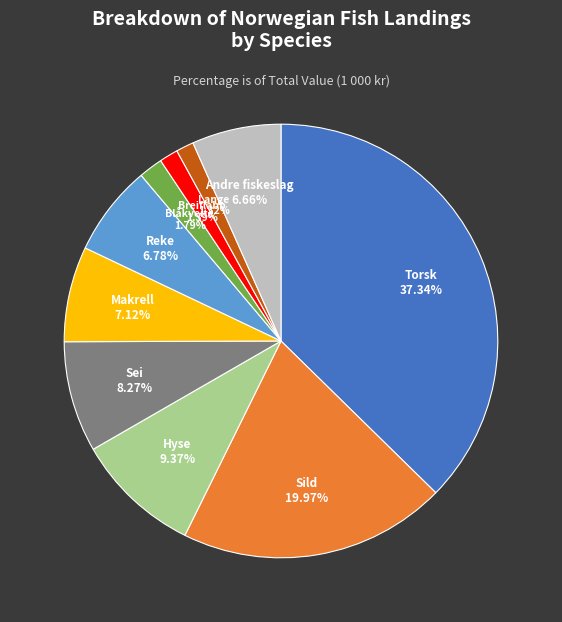

What portion of the pie excludes Breiflabb?

98.6%